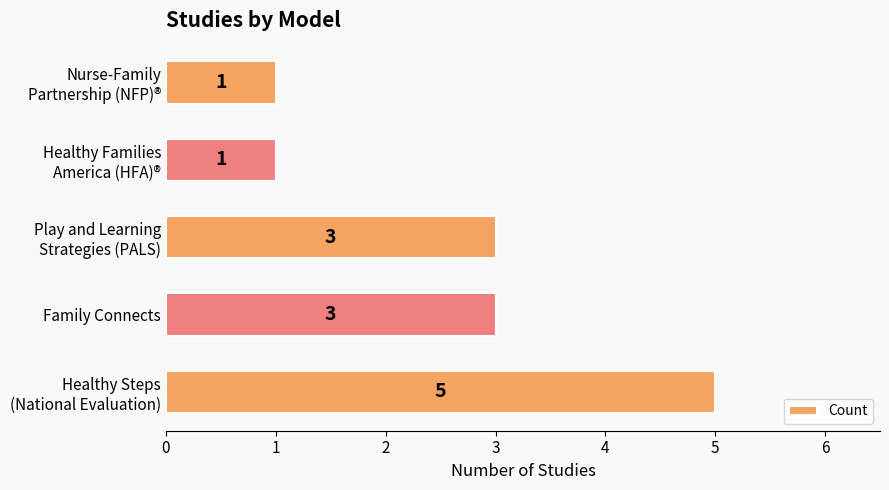

What is the sum of all values?

13